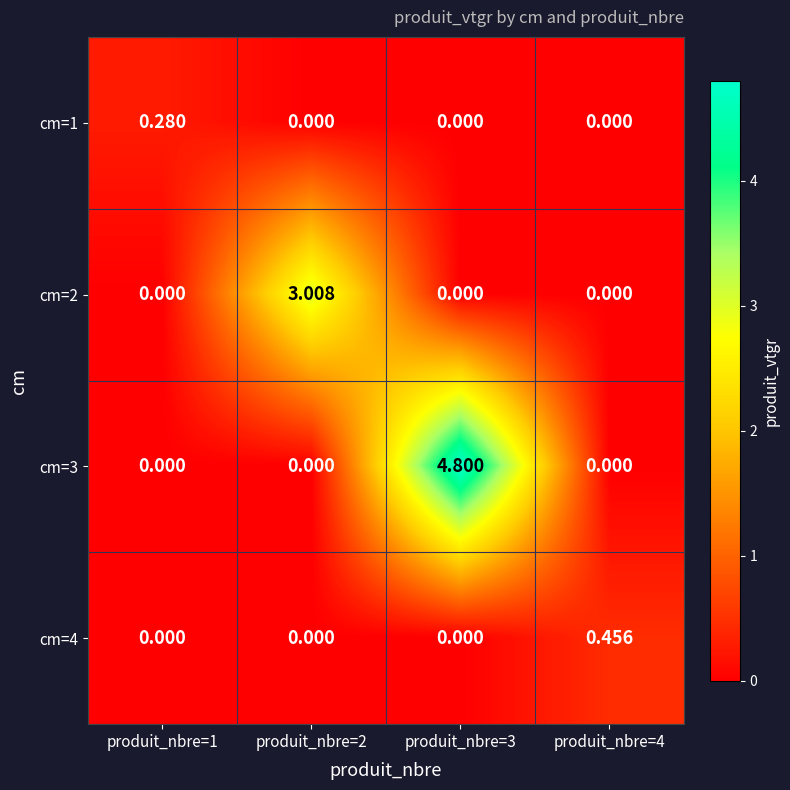

How many series are shown in this chart?

4